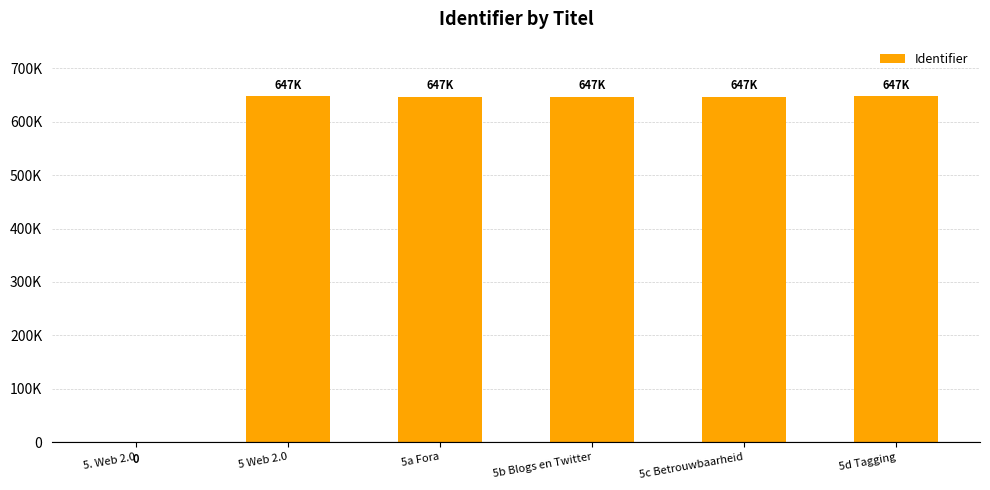

Reading left to right, transcribe all the data shown in this chart.

5. Web 2.0=0	5 Web 2.0=647811	5a Fora=647116	5b Blogs en Twitter=647118	5c Betrouwbaarheid=647119	5d Tagging=647628